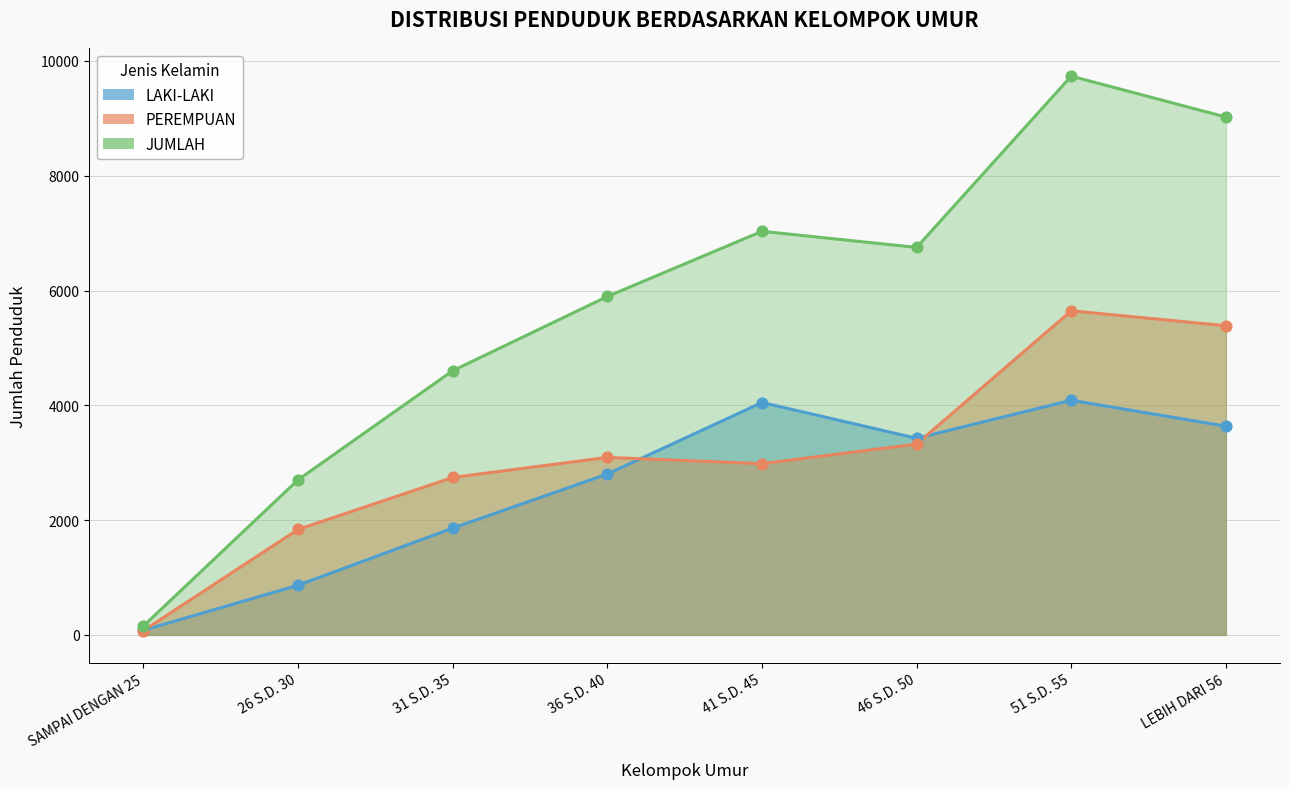

Which series has the widest spread of Y values?

JUMLAH